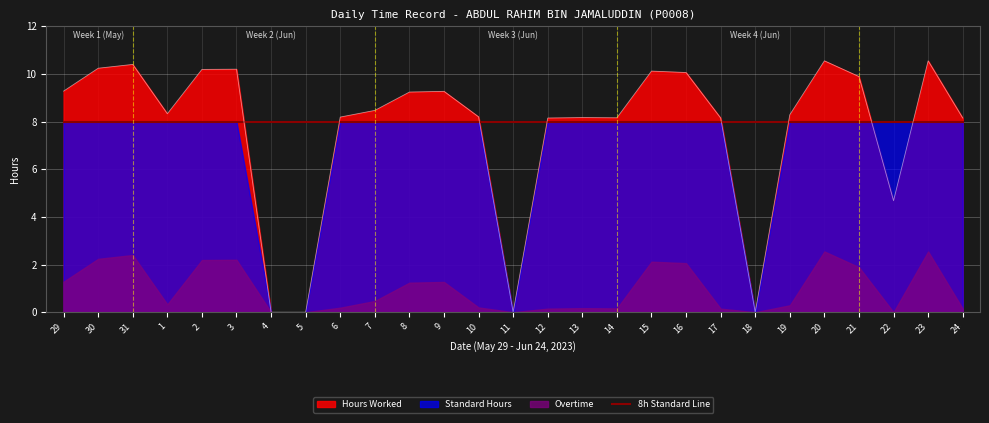

Reading left to right, list all the values displayed in this chart.

Hours Worked: 9.3	10.2	10.4	8.3	10.2	10.2	0.0	0.0	8.2	8.5	9.2	9.3	8.2	0.0	8.2	8.2	8.2	10.1	10.1	8.2	0.0	8.3	10.6	9.9	4.7	10.6	8.2
Standard Hours: 8.0	8.0	8.0	8.0	8.0	8.0	0.0	0.0	8.0	8.0	8.0	8.0	8.0	0.0	8.0	8.0	8.0	8.0	8.0	8.0	0.0	8.0	8.0	8.0	8.0	8.0	8.0
Overtime: 1.3	2.2	2.4	0.3	2.2	2.2	0.0	0.0	0.2	0.5	1.2	1.3	0.2	0.0	0.1	0.2	0.2	2.1	2.1	0.1	0.0	0.3	2.5	1.9	0.0	2.5	0.1